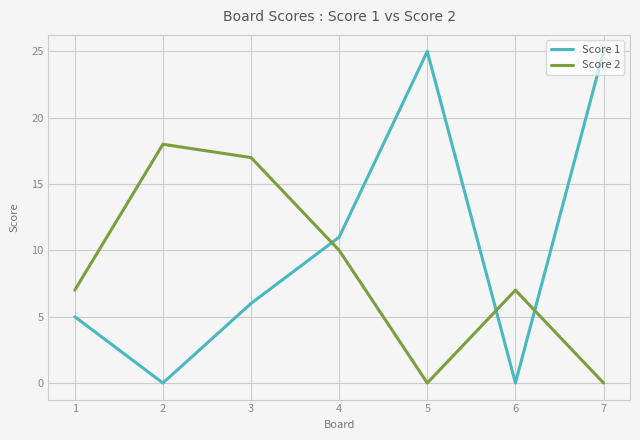

The Score 2 series shows 17 at 3. True or false?

True